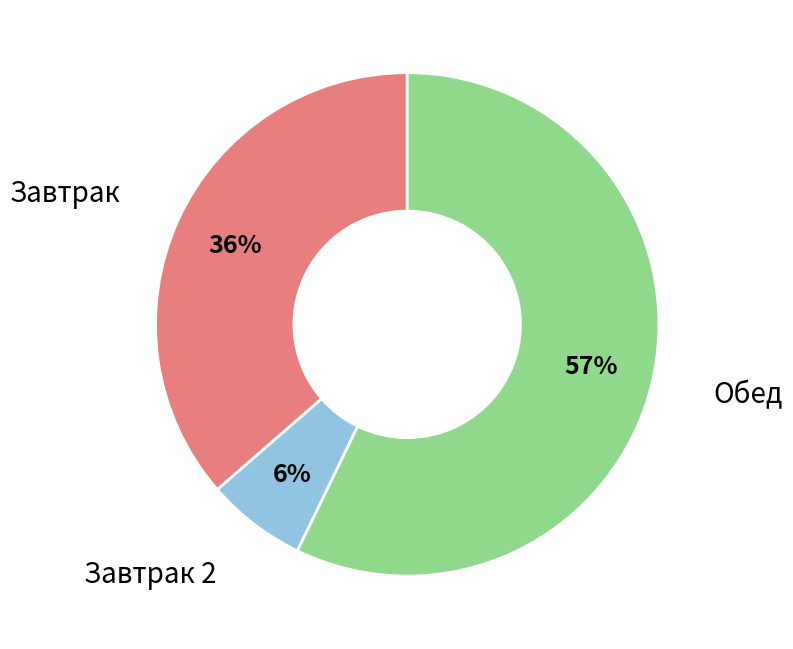

Is the sum of Завтрак 2 and Обед greater than half?

Yes